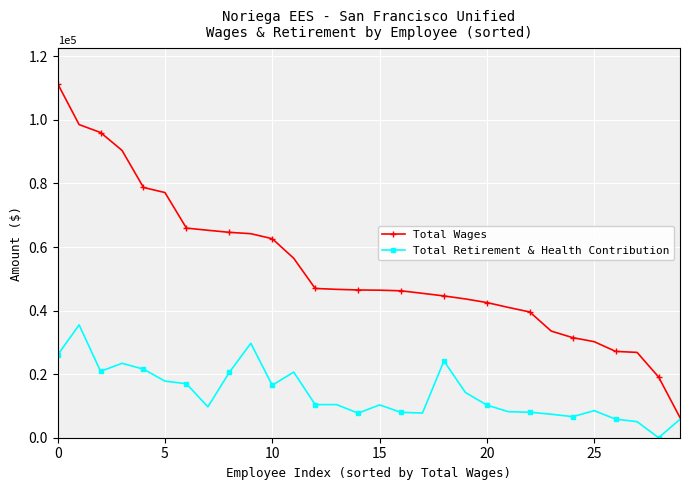

What is the maximum value shown in the chart?

111390